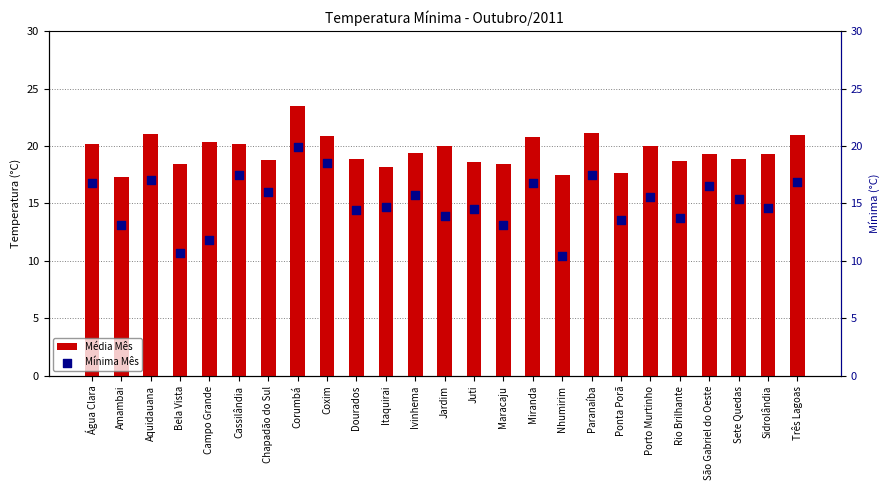

Which series has the largest total across all categories?

Média Mês